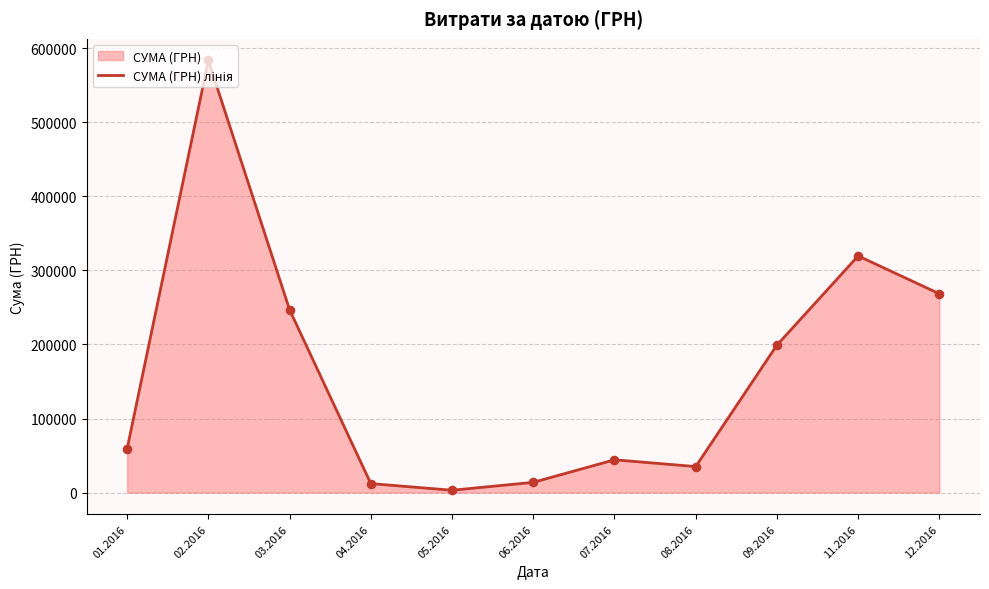

Which has a higher value, 06.2016 or 02.2016?

02.2016